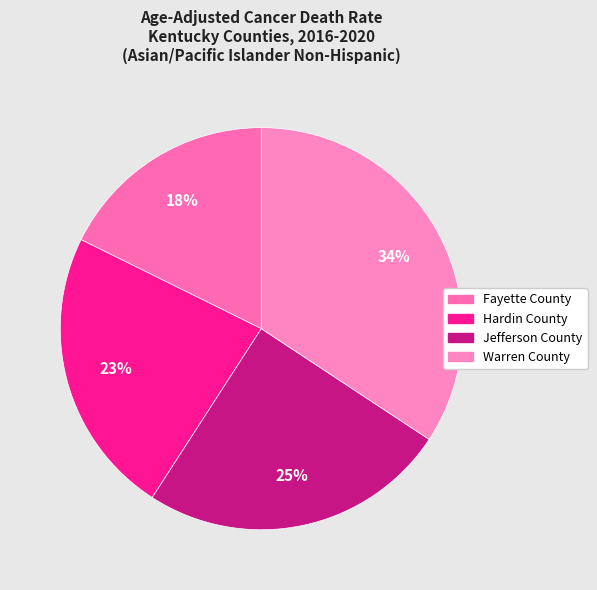

Which category has the biggest portion of the pie?

Warren County